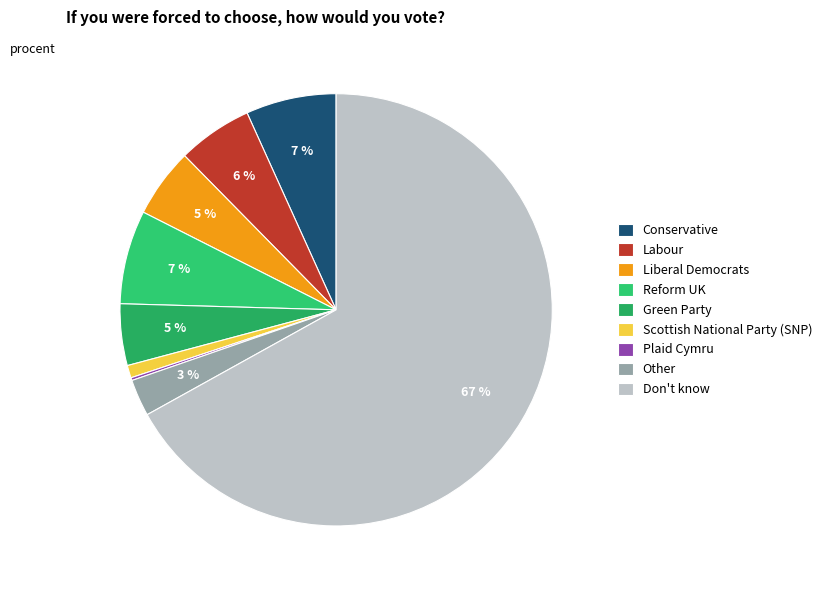

What is the smallest slice in the pie chart?

Plaid Cymru